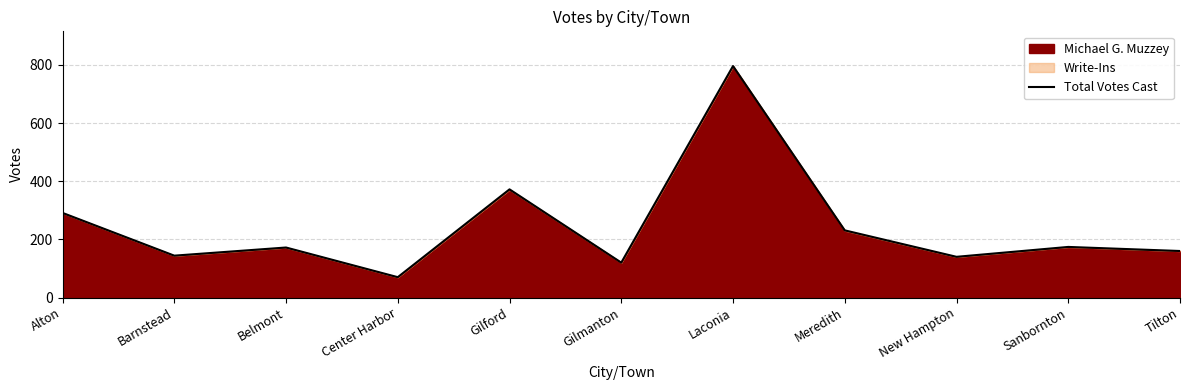

How many interior local valleys (lower than both neighbors) does the data have?

4